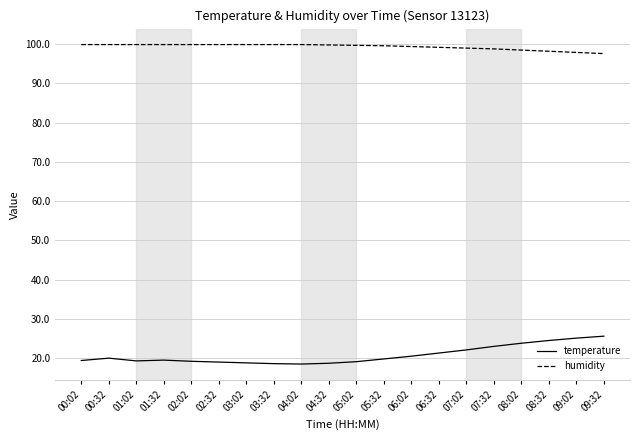

Is the value of temperature at 06:02 greater than the value of humidity at 00:32?

No